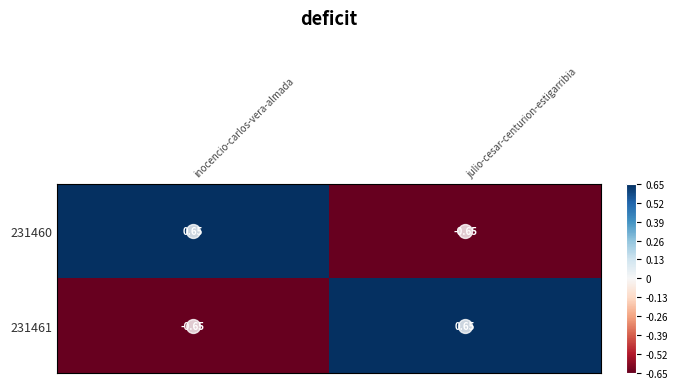

Where is 231461 nearest to the value 0?

inocencio-carlos-vera-almada